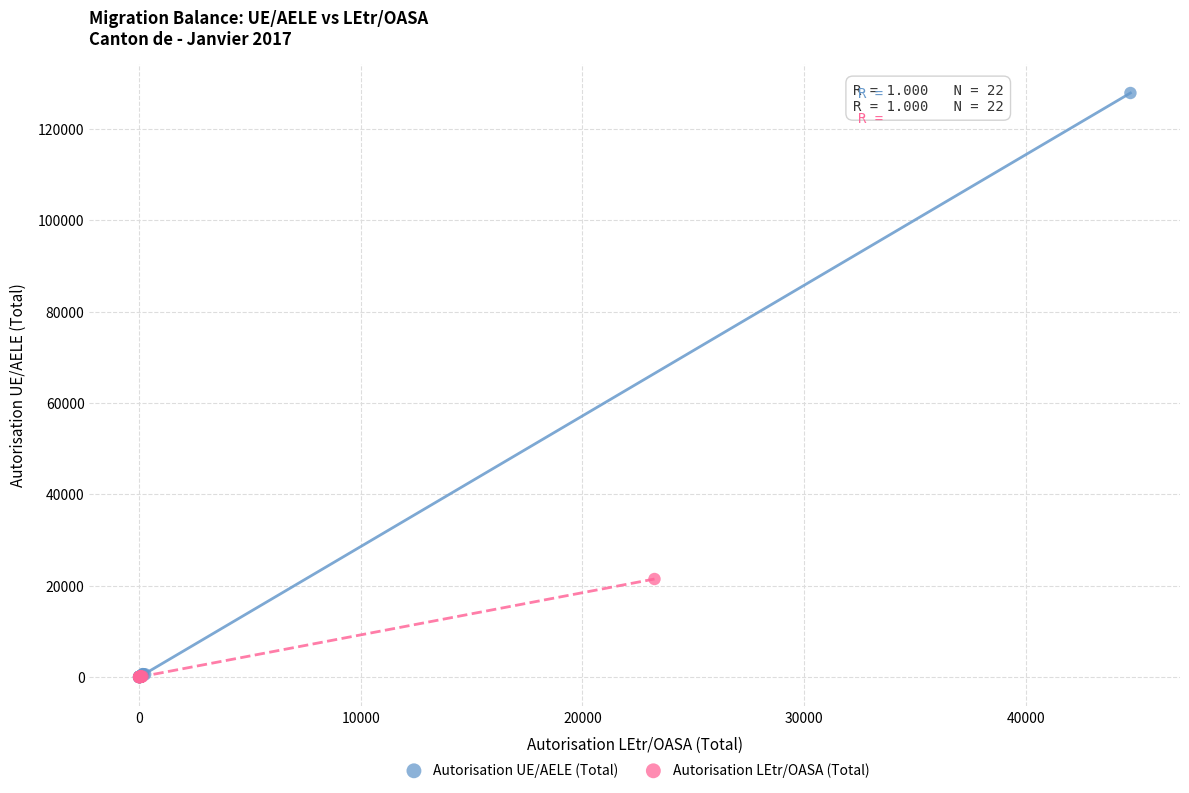

Which series has the widest spread of Y values?

Autorisation UE/AELE (Total)